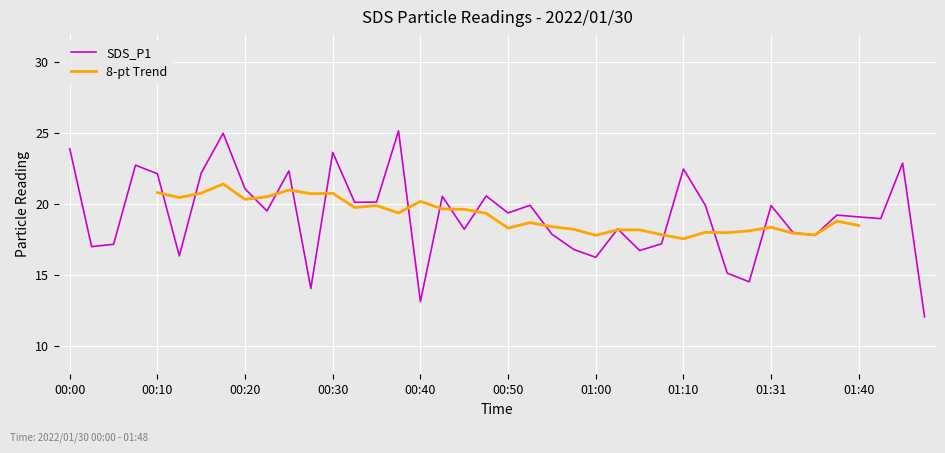

What is the maximum value shown in the chart?

25.2